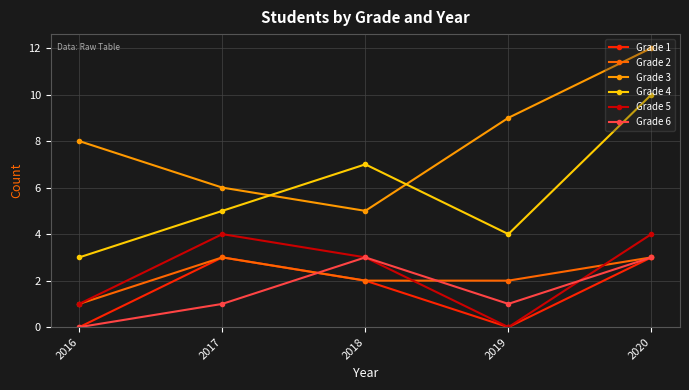

Does the chart have visible grid lines?

Yes